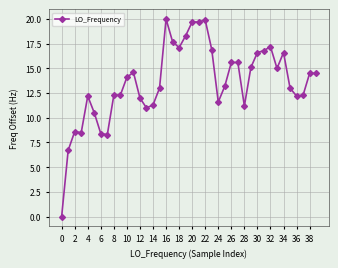

What is the value of the 9th point from the left?

12.3